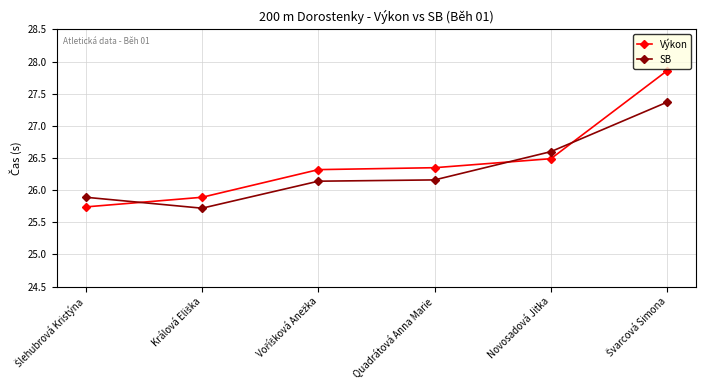

Which series has the widest spread of values?

Výkon